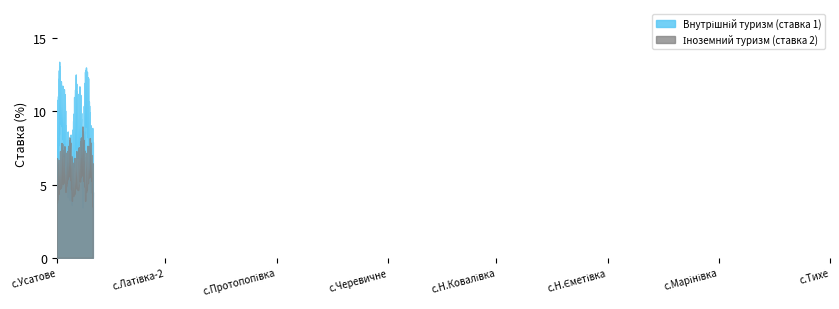

What is the greatest value displayed?

13.4